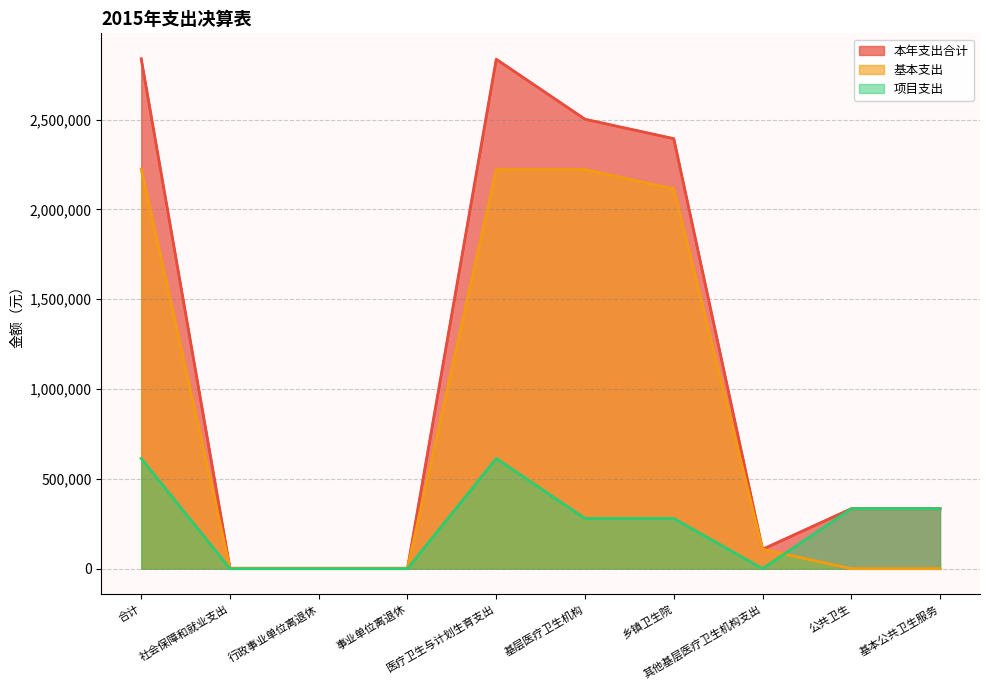

True or false: 基本支出 and 项目支出 cross at least once.

True